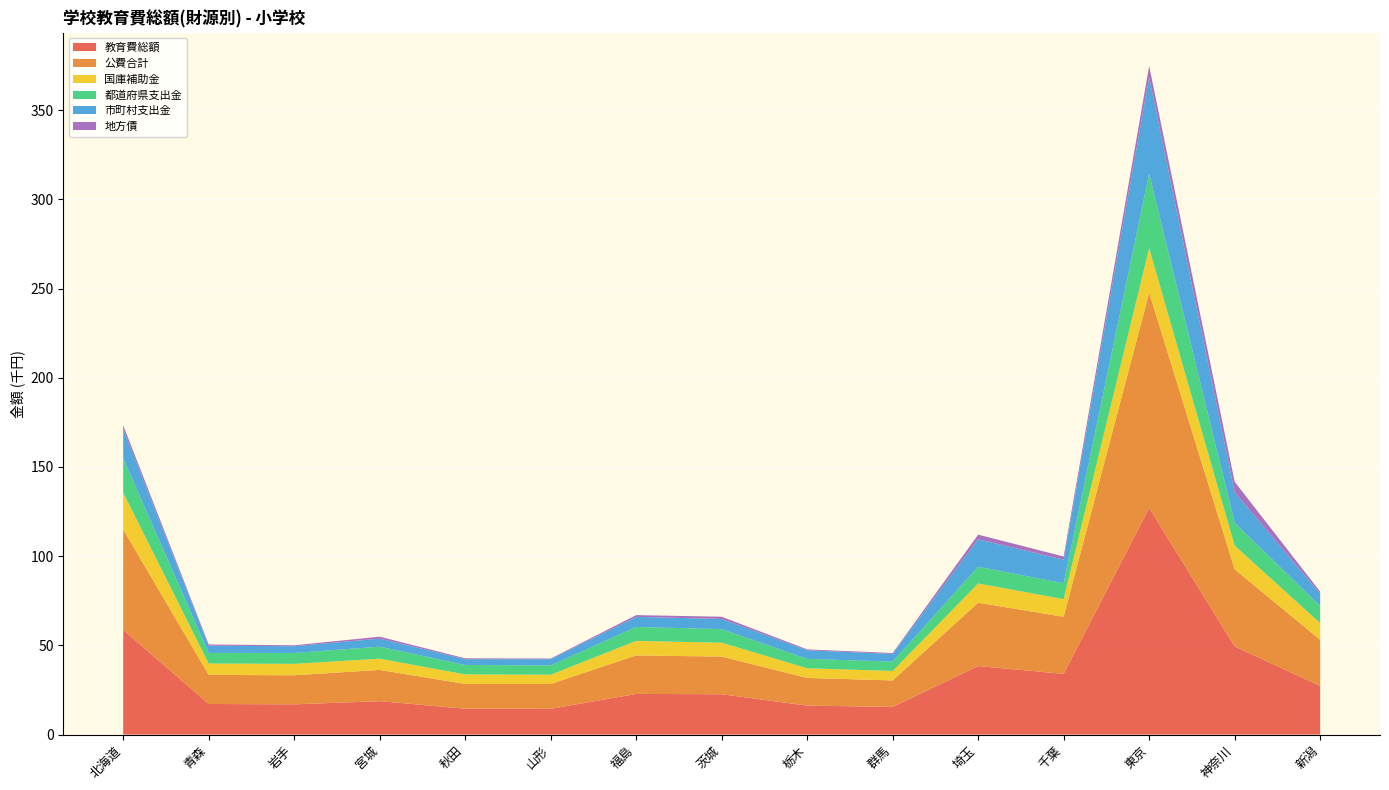

Reading right to left, extract all data points from this chart.

教育費総額: 新潟=27267467	神奈川=49386019	東京=127039952	千葉=34021411	埼玉=38413207	群馬=15502419	栃木=16236521	茨城=22618260	福島=22778701	山形=14413124	秋田=14489130	宮城=18728856	岩手=16950967	青森=17144740	北海道=58737017
公費合計: 新潟=25862927	神奈川=43254195	東京=120690328	千葉=31996328	埼玉=35523557	群馬=14852534	栃木=15514864	茨城=21090735	福島=21600252	山形=13929588	秋田=13881485	宮城=17522701	岩手=16283165	青森=16339135	北海道=56237510
国庫補助金: 新潟=9360468	神奈川=13299057	東京=24919195	千葉=9909428	埼玉=10771568	群馬=5293001	栃木=5417665	茨城=7799350	福島=8123121	山形=5206673	秋田=5354974	宮城=6286161	岩手=6402461	青森=6340704	北海道=20659751
都道府県支出金: 新潟=9613398	神奈川=12759092	東京=41848930	千葉=8876498	埼玉=9380844	群馬=5238915	栃木=5251766	茨城=7602239	福島=7832554	山形=5197490	秋田=5297631	宮城=6742037	岩手=6100174	青森=5949790	北海道=19287032
市町村支出金: 新潟=6889061	神奈川=17196046	東京=53922203	千葉=13210402	埼玉=15371145	群馬=4320618	栃木=4845433	茨城=5689146	福島=5644577	山形=3525425	秋田=3228880	宮城=4494503	岩手=3780530	青森=4048641	北海道=16290727
地方債: 新潟=1125720	神奈川=5846202	東京=6302253	千葉=1813915	埼玉=2613442	群馬=511935	栃木=484532	茨城=1259829	福島=979992	山形=329327	秋田=486913	宮城=1088565	岩手=533708	青森=684237	北海道=2161364